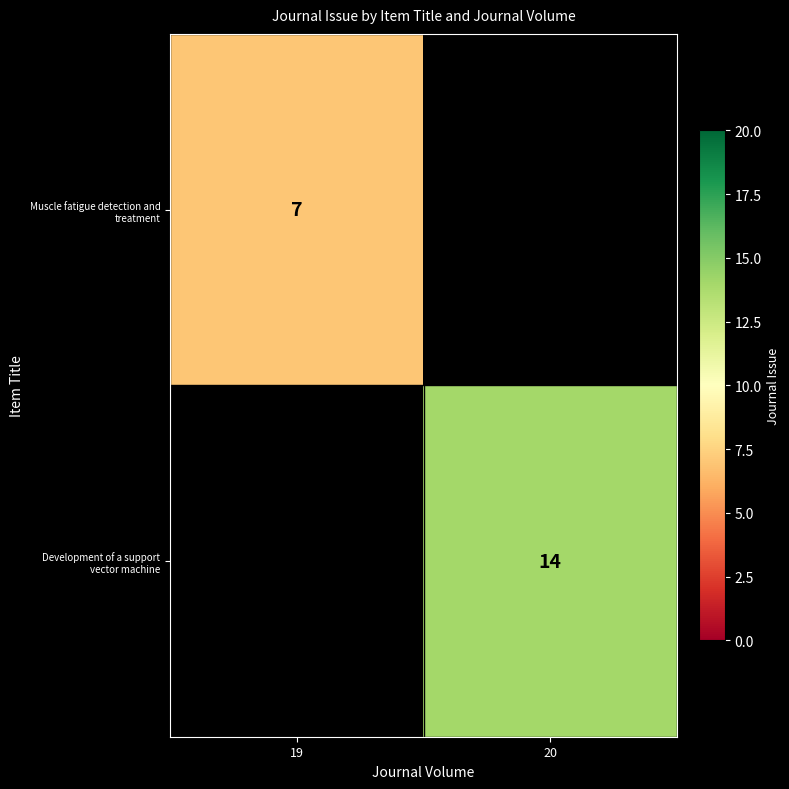

True or false: Muscle fatigue detection and treatment has a value of 4 at 20.

False